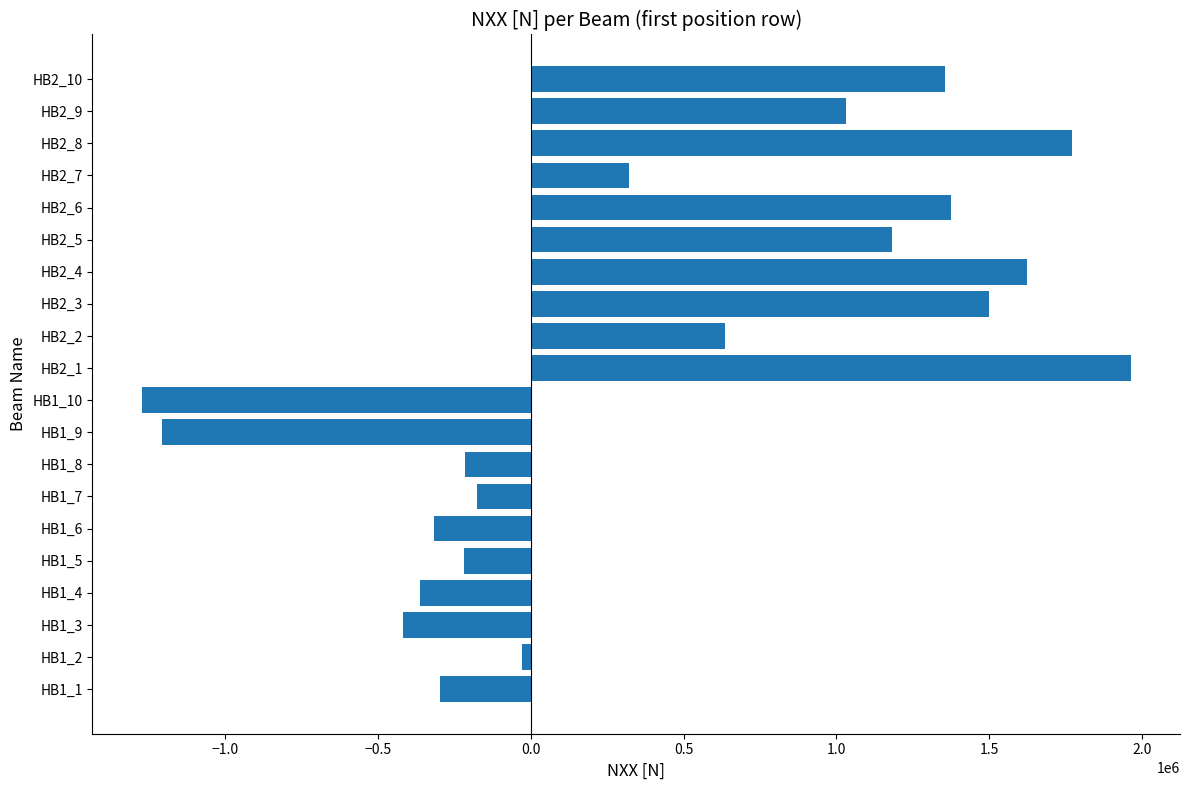

Is it true that the value at HB2_6 is 2396845.8?

False